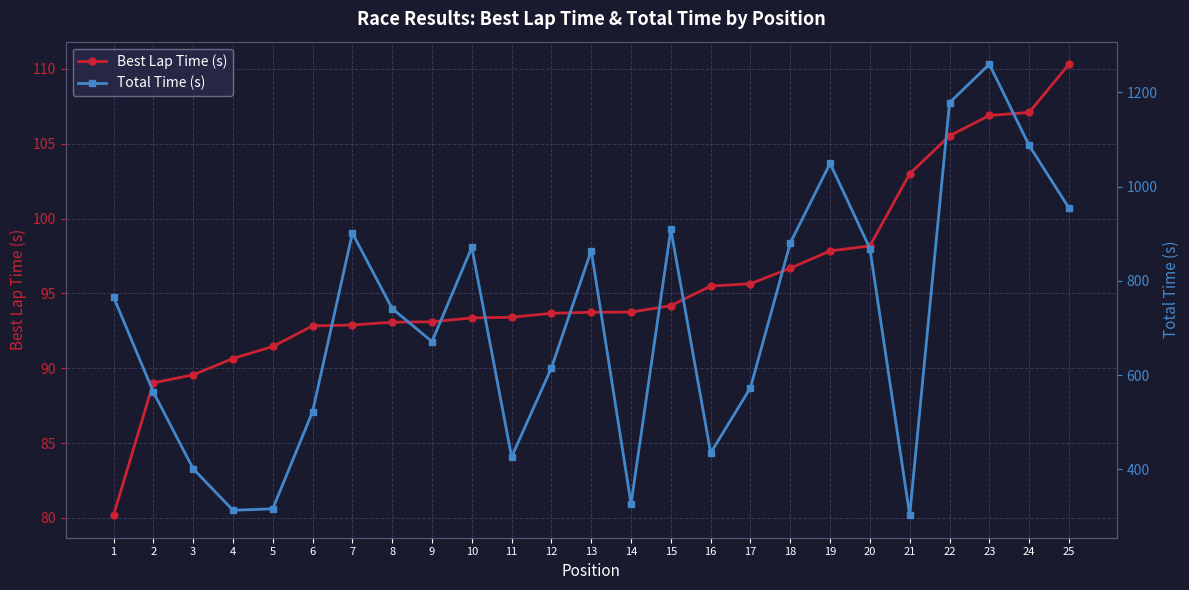

Reading left to right, extract all data points from this chart.

Best Lap Time (s): 1=80.2	2=89.0	3=89.6	4=90.7	5=91.5	6=92.8	7=92.9	8=93.1	9=93.1	10=93.4	11=93.4	12=93.7	13=93.7	14=93.8	15=94.2	16=95.5	17=95.6	18=96.7	19=97.8	20=98.2	21=103.0	22=105.5	23=106.9	24=107.1	25=110.3
Total Time (s): 1=765.8	2=564.1	3=401.1	4=312.8	5=315.9	6=522.2	7=901.3	8=741.1	9=671.0	10=871.2	11=426.0	12=615.1	13=864.4	14=326.5	15=909.5	16=434.5	17=573.1	18=880.3	19=1049.5	20=868.7	21=302.4	22=1178.3	23=1260.0	24=1087.6	25=954.6